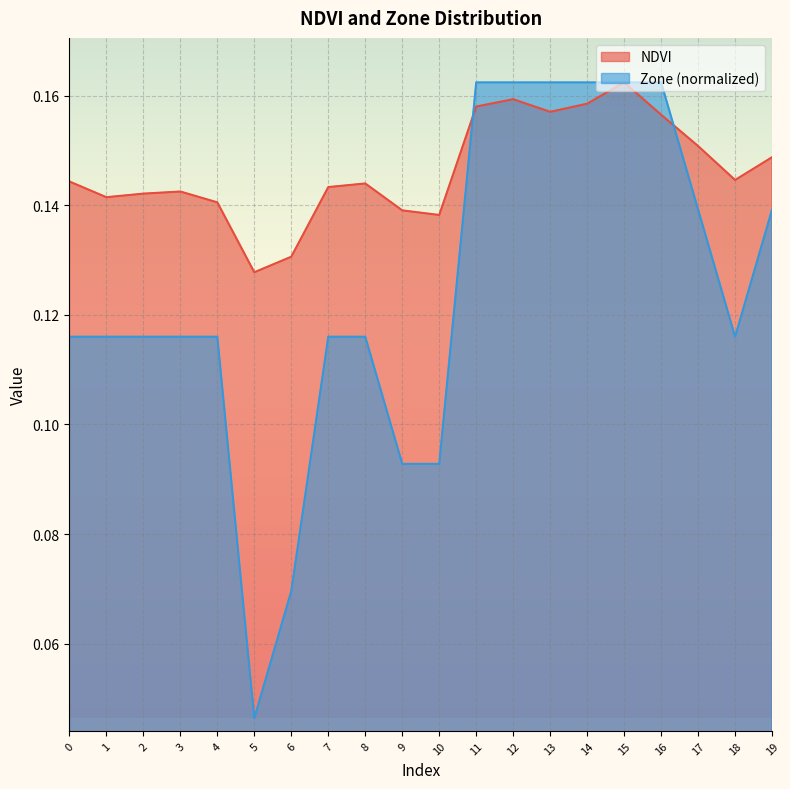

At which category does Zone reach its first local valley?

5